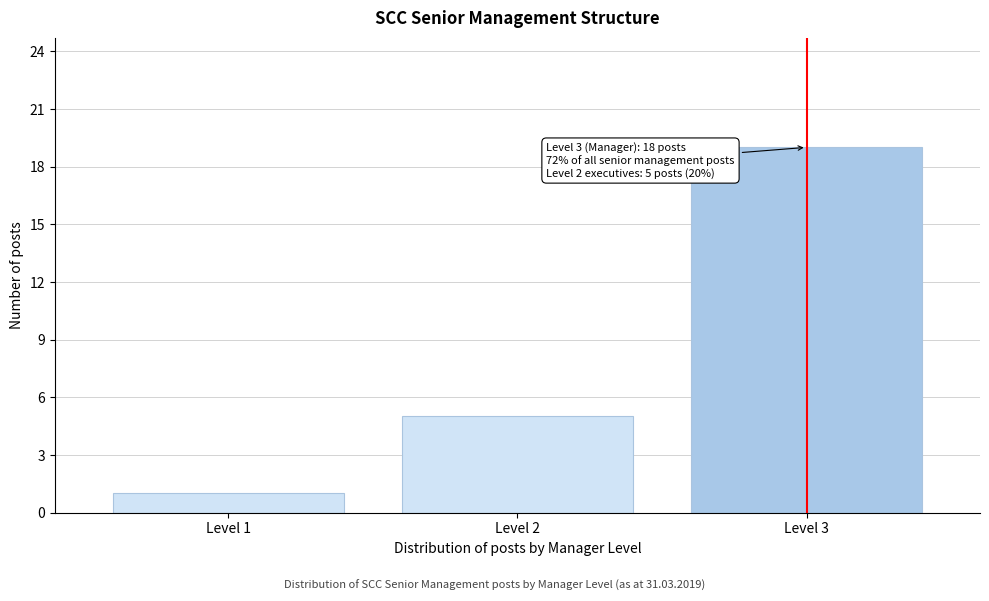

Reading left to right, list all the values displayed in this chart.

1	5	19